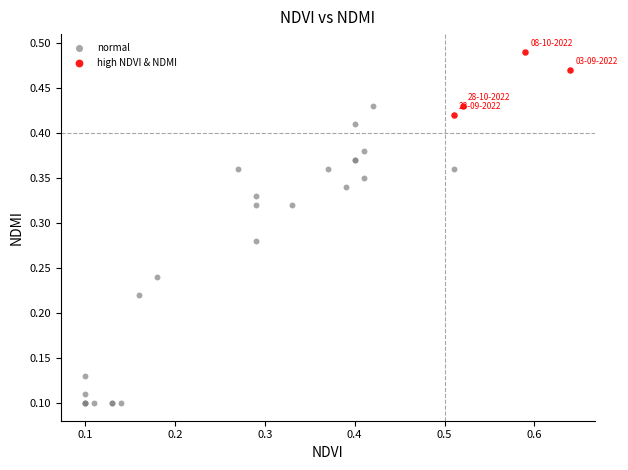

What are all the series names shown in the legend?

normal, high NDVI & NDMI